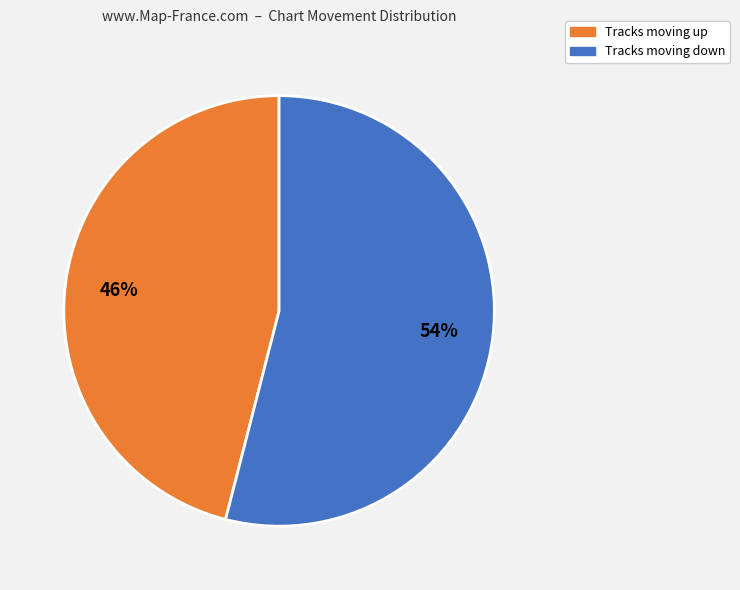

To the nearest percent, what portion does Tracks moving down represent?

54%